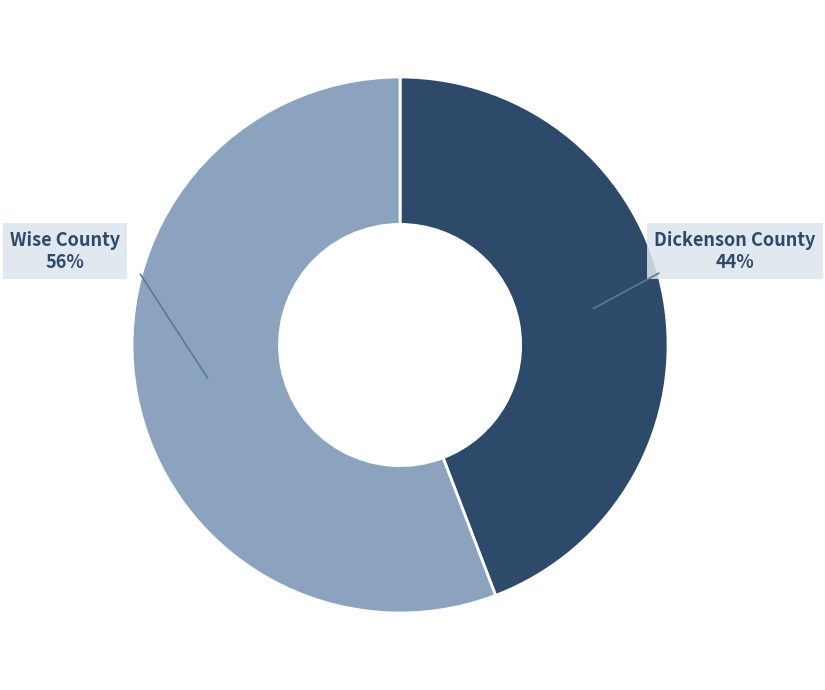

Which category has the biggest portion of the pie?

Wise County